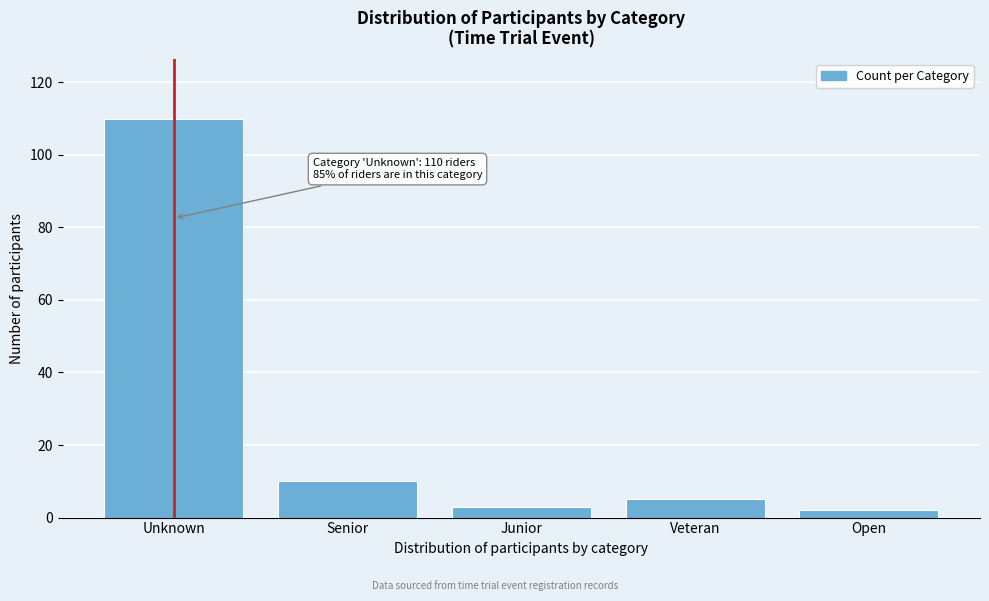

Reading left to right, what are all the values shown in this chart?

110	10	3	5	2